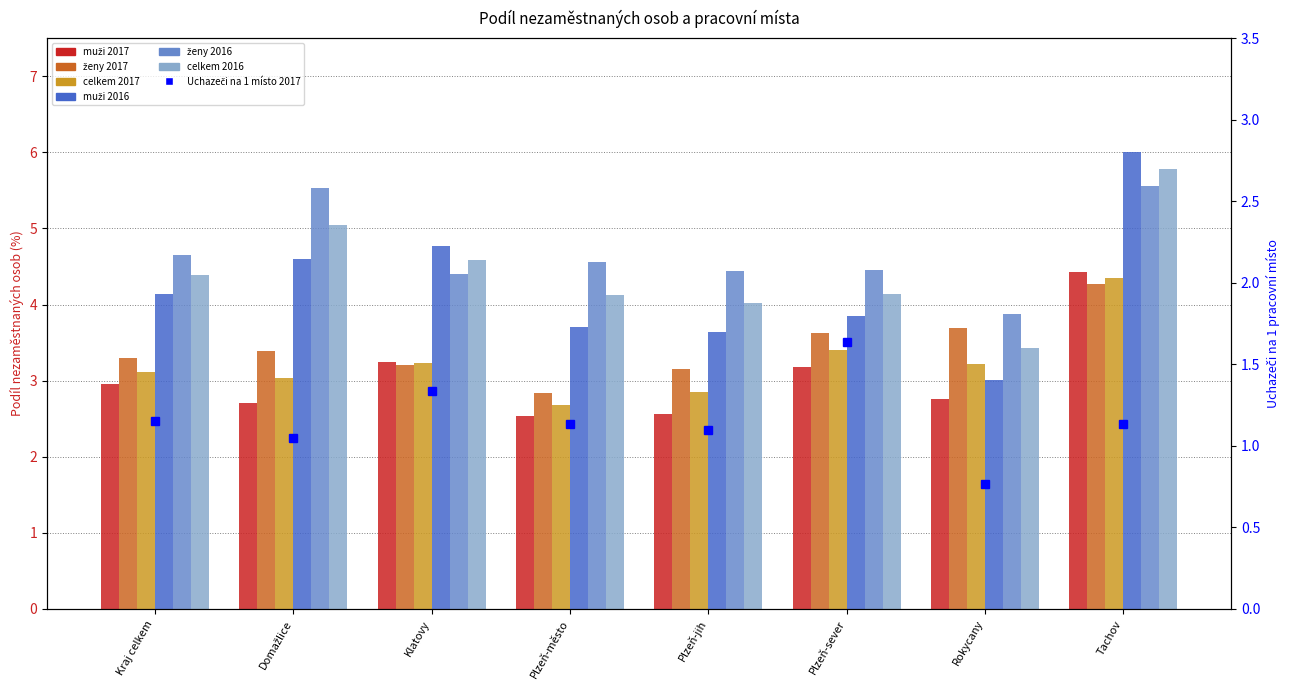

What is the value of the muži 2017 bar at the 4th from the left?

2.5